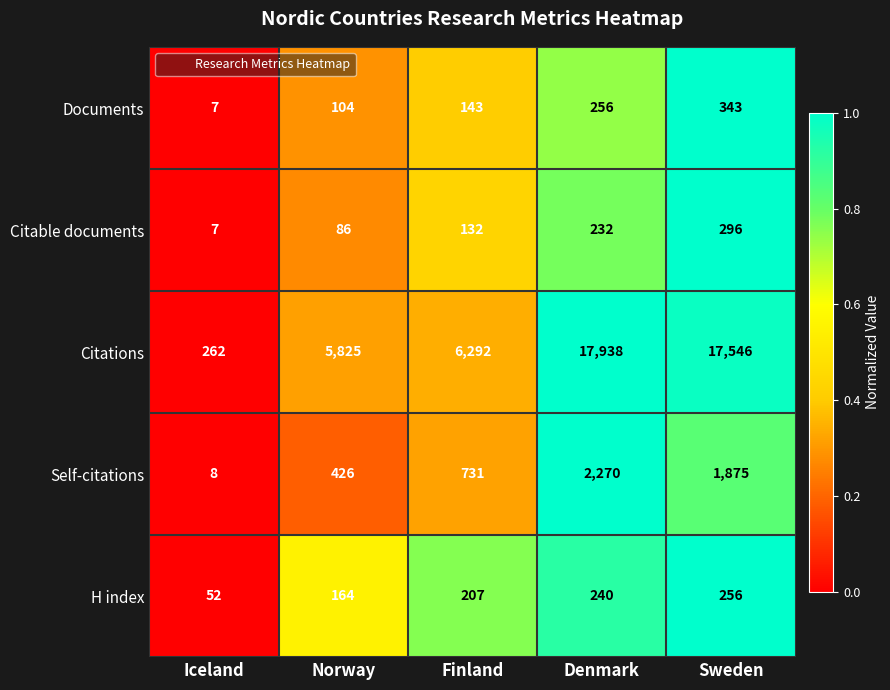

What is the spread (max minus min) of values at Finland?

6160